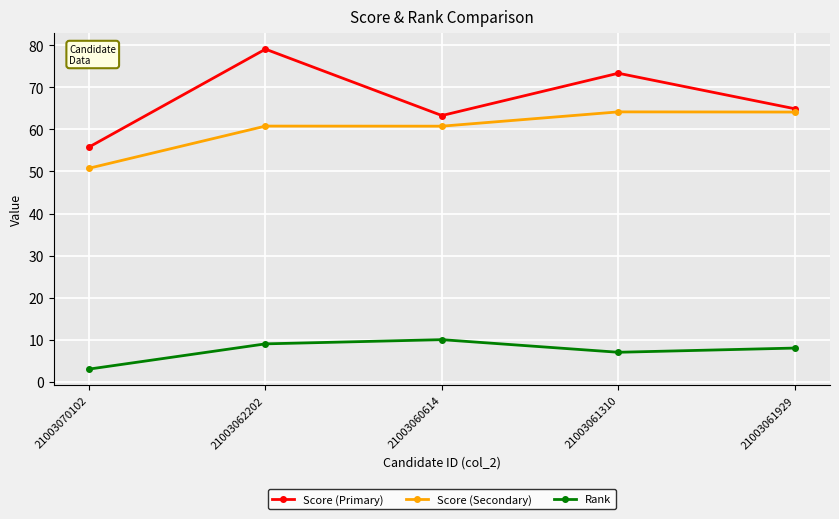

At which category does the chart reach its peak across all series?

21003062202